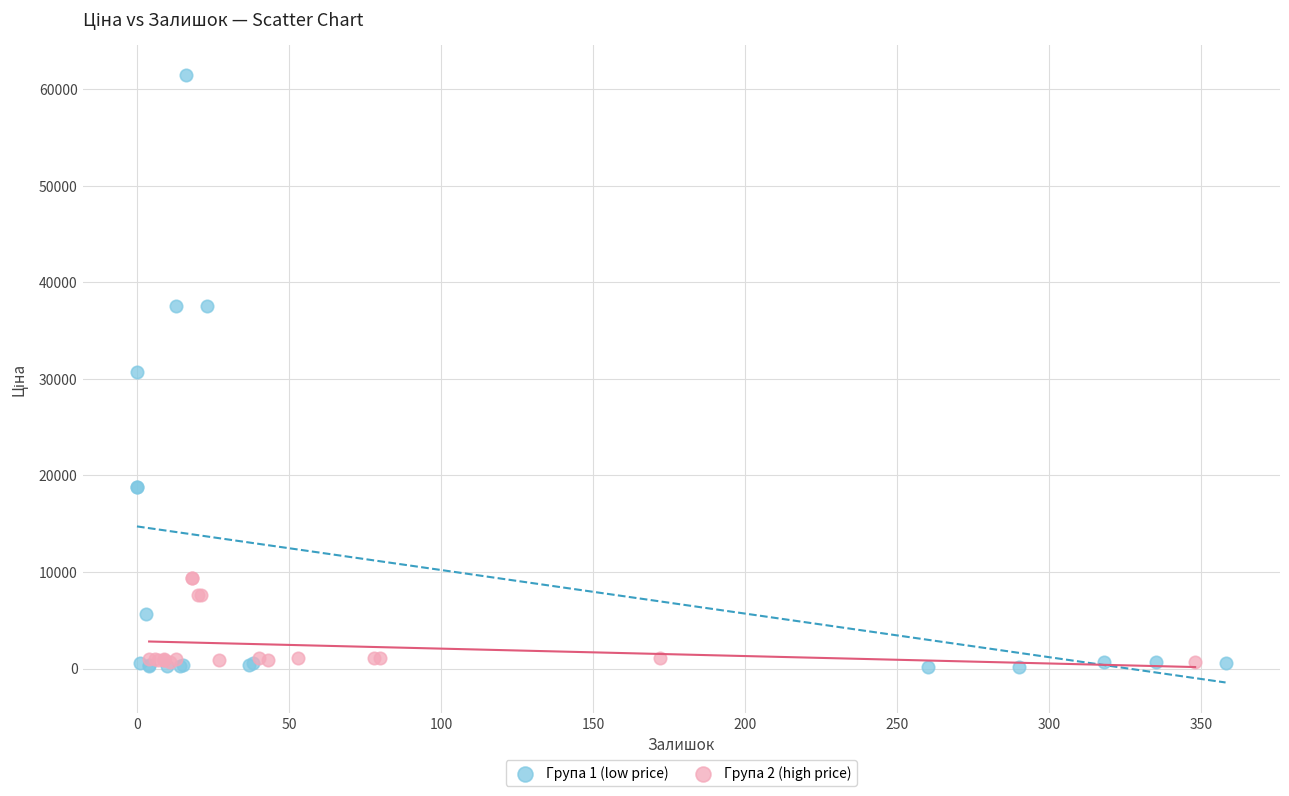

Which series has the widest spread of Y values?

Група 1 (low price)